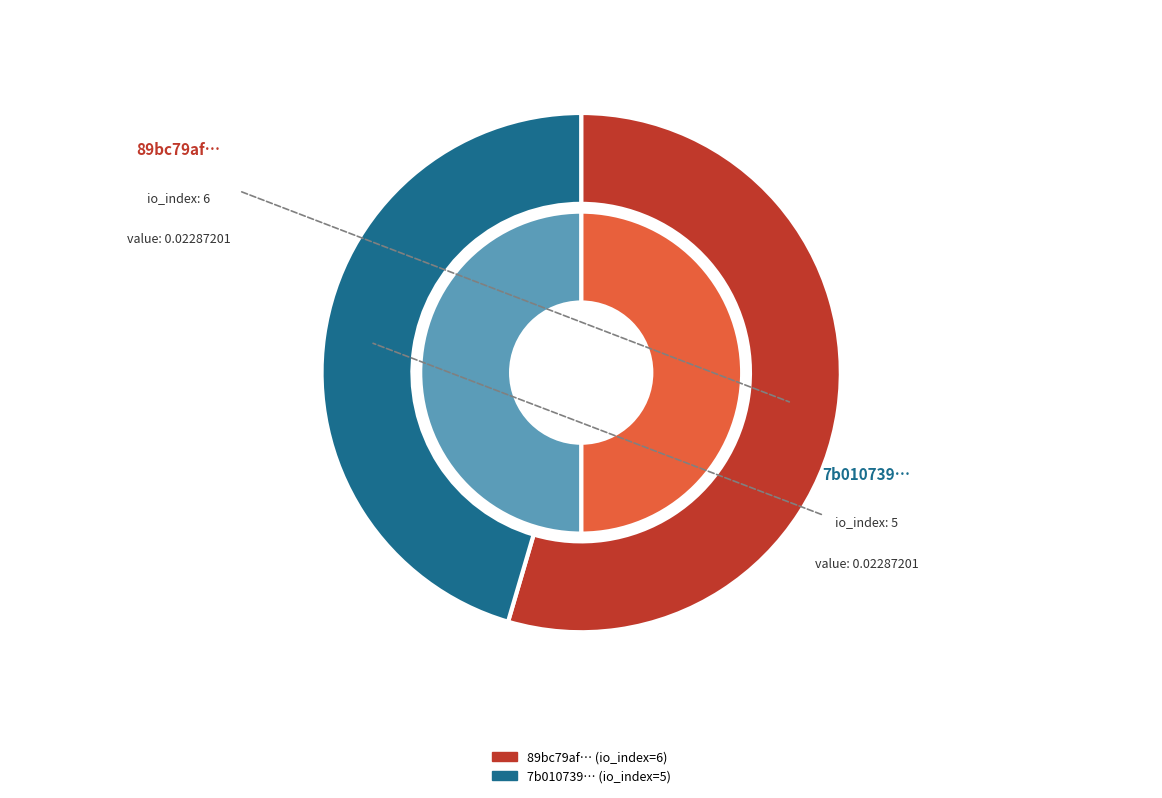

How many slices are in this pie chart?

2